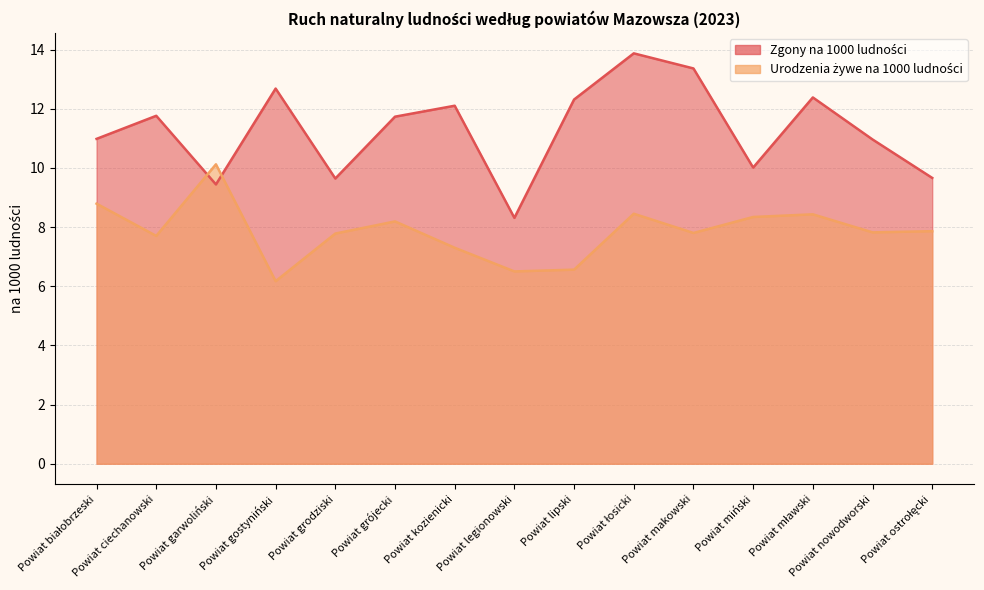

Reading left to right, transcribe all the data shown in this chart.

Zgony na 1000 ludności: 11.0	11.8	9.4	12.7	9.6	11.7	12.1	8.3	12.3	13.9	13.4	10.0	12.4	11.0	9.7
Urodzenia żywe na 1000 ludności: 8.8	7.7	10.1	6.2	7.8	8.2	7.3	6.5	6.6	8.4	7.8	8.3	8.4	7.8	7.9